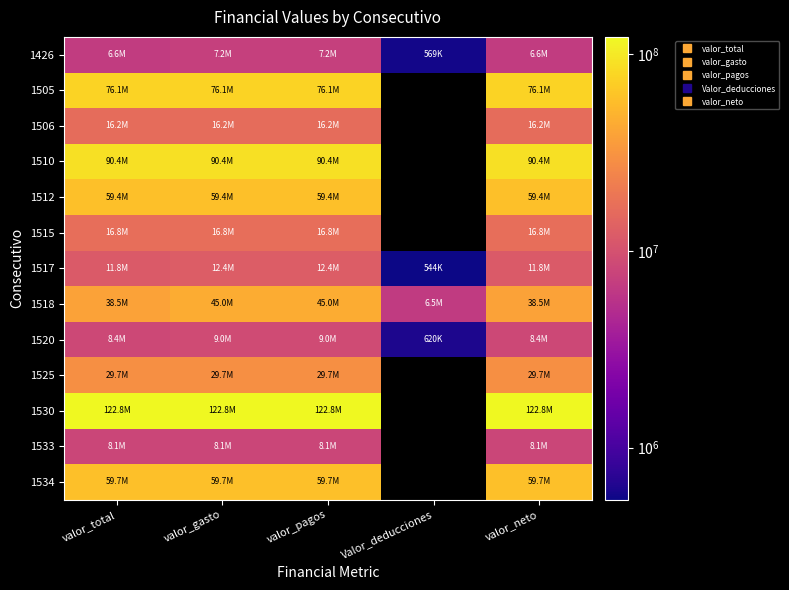

What is the difference between the maximum and minimum values in the 1426 series?

6631200